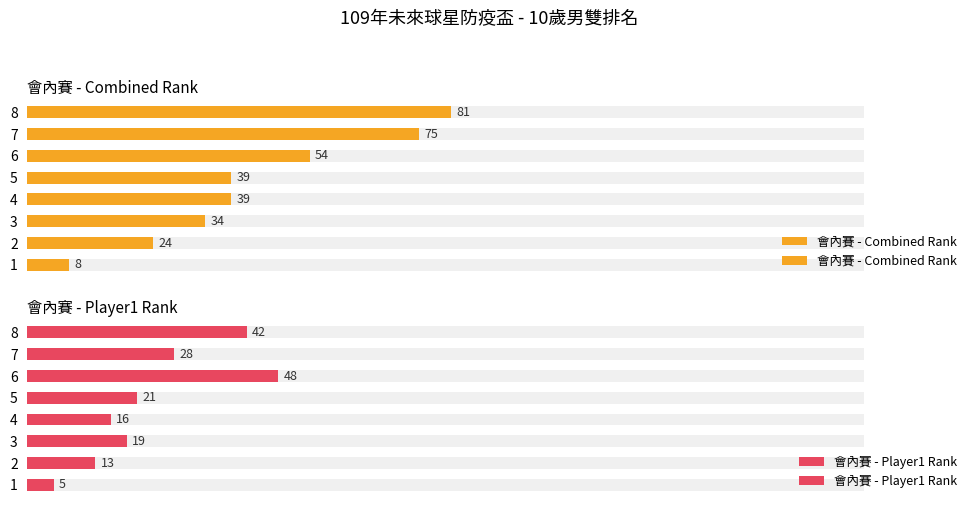

Rank the series by their maximum value, from lowest to highest.

會內賽 - Player1 Rank, 會內賽 - Combined Rank